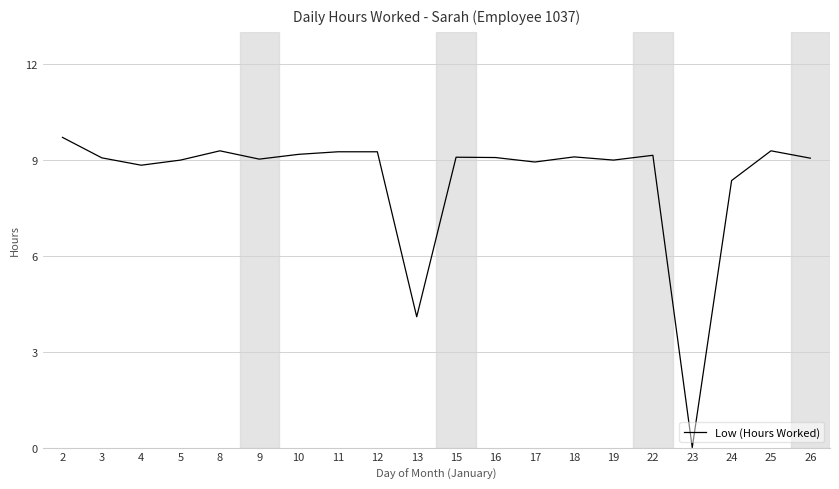

Does the chart display data point markers on the line(s)?

No